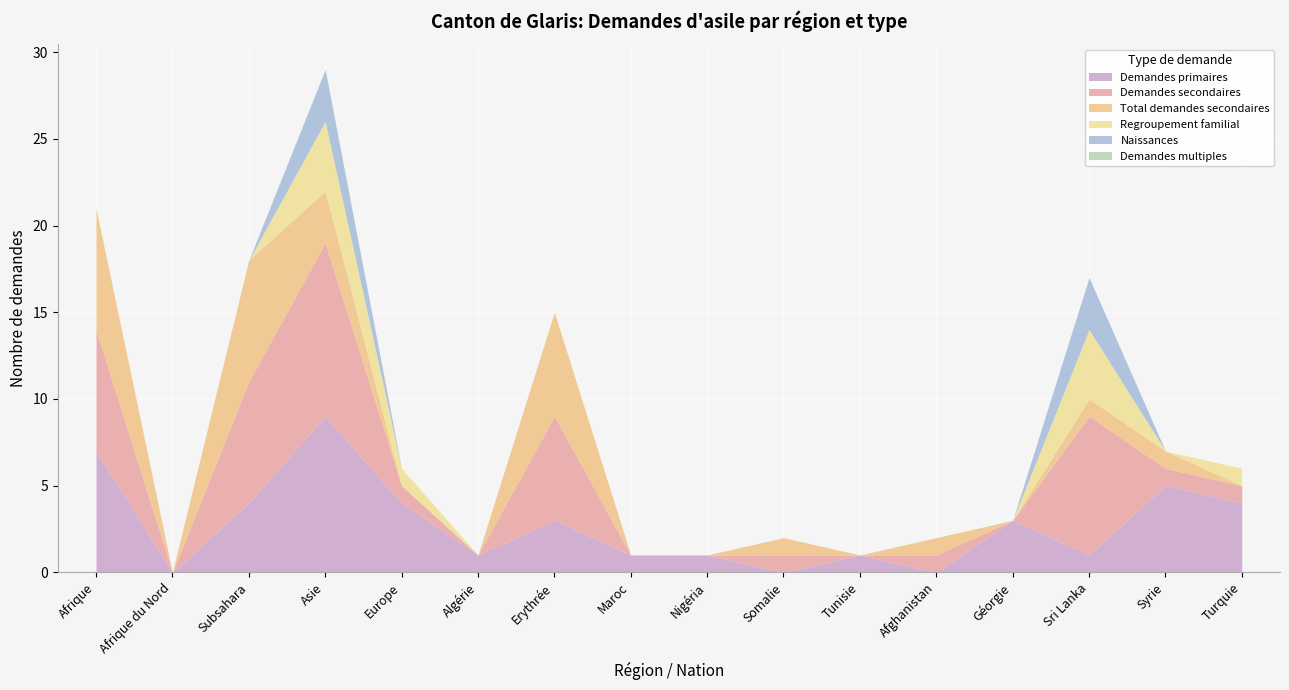

How many times do Total demandes secondaires and Regroupement familial cross each other?

3